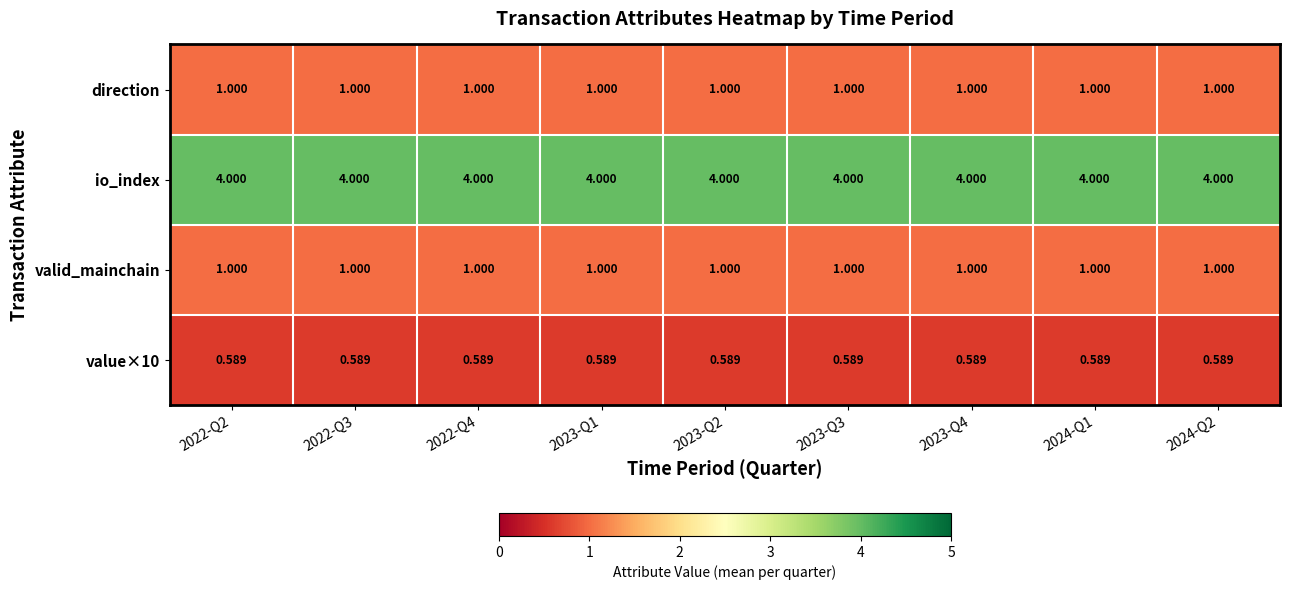

Which series has the largest total across all categories?

io_index